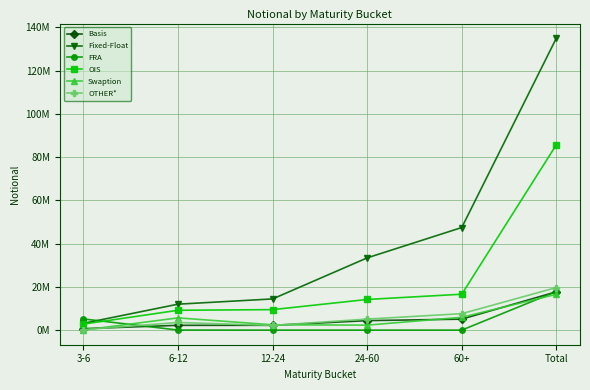

Does the chart have visible grid lines?

Yes